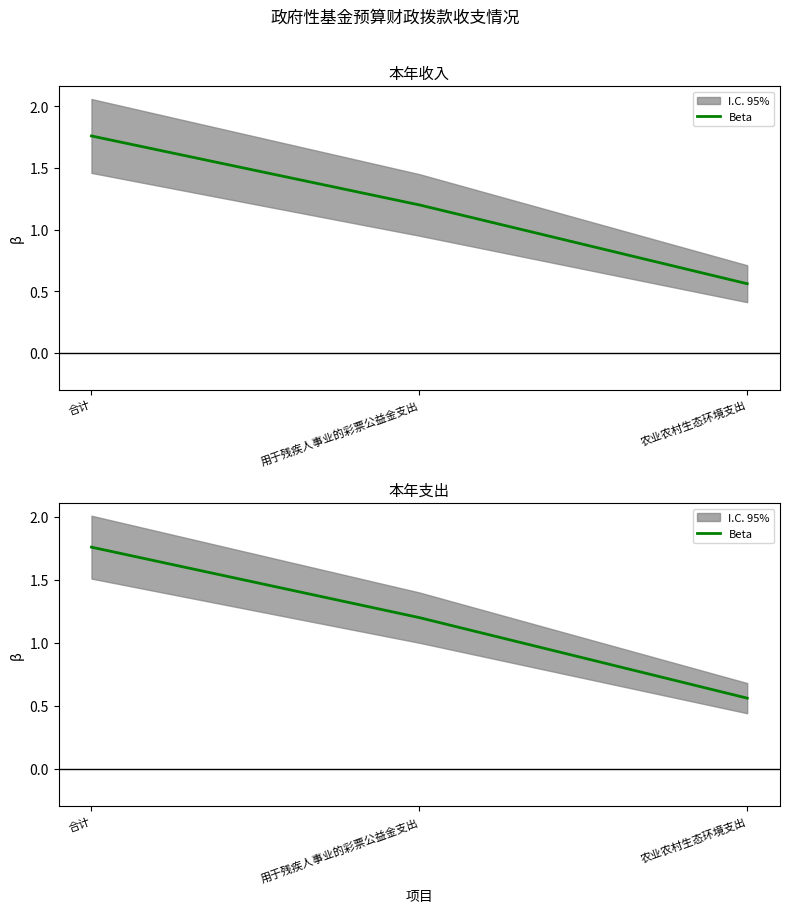

True or false: the data shows 1.7 at 用于残疾人事业的彩票公益金支出.

False